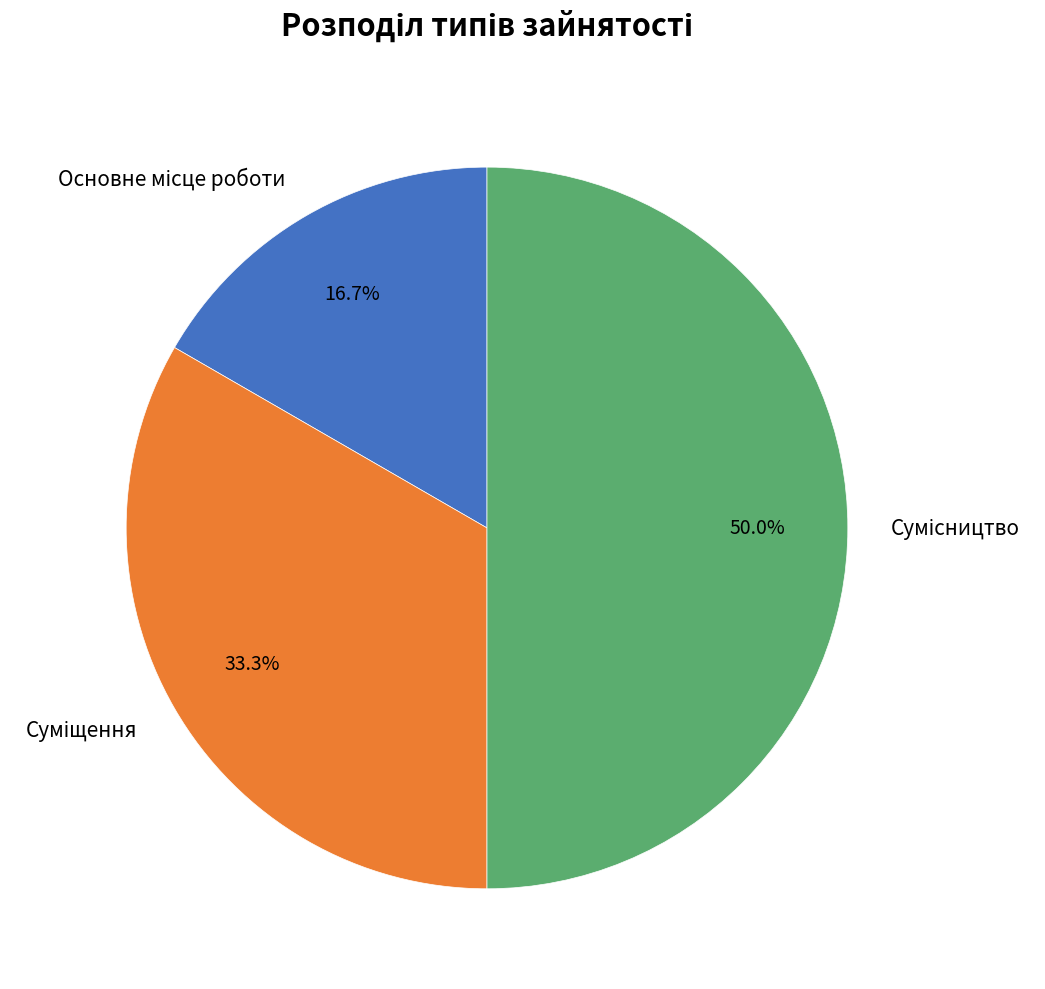

Count the number of slices in the pie.

3